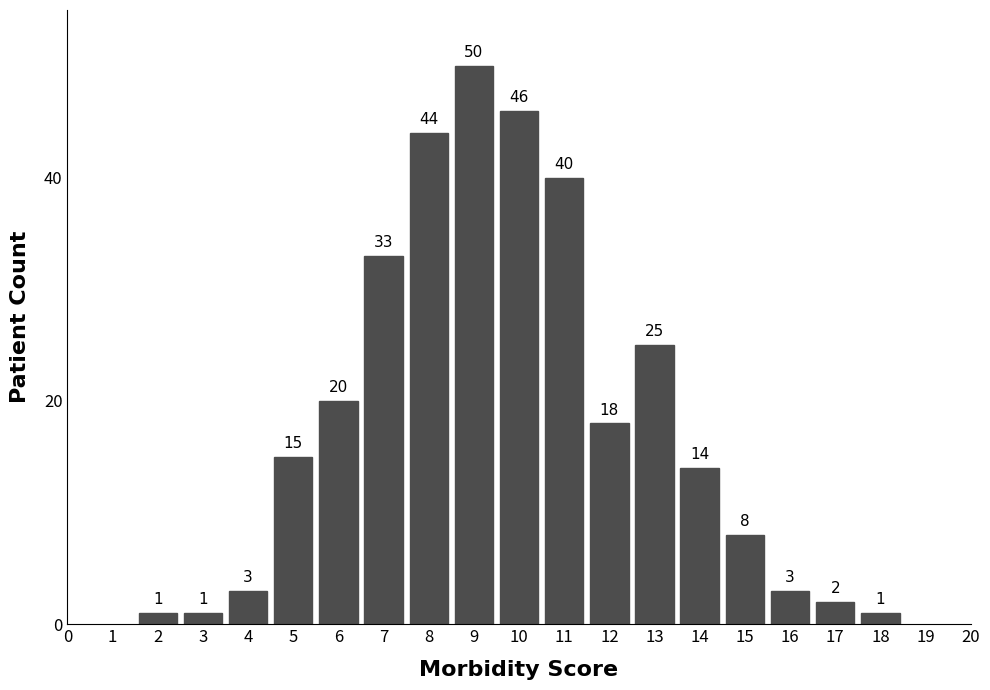

Reading left to right, extract all data points from this chart.

2=1	3=1	4=3	5=15	6=20	7=33	8=44	9=50	10=46	11=40	12=18	13=25	14=14	15=8	16=3	17=2	18=1